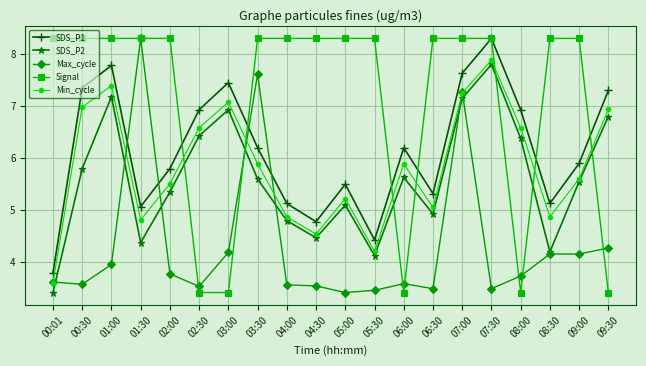

What is the sum of all Signal values?

141.6